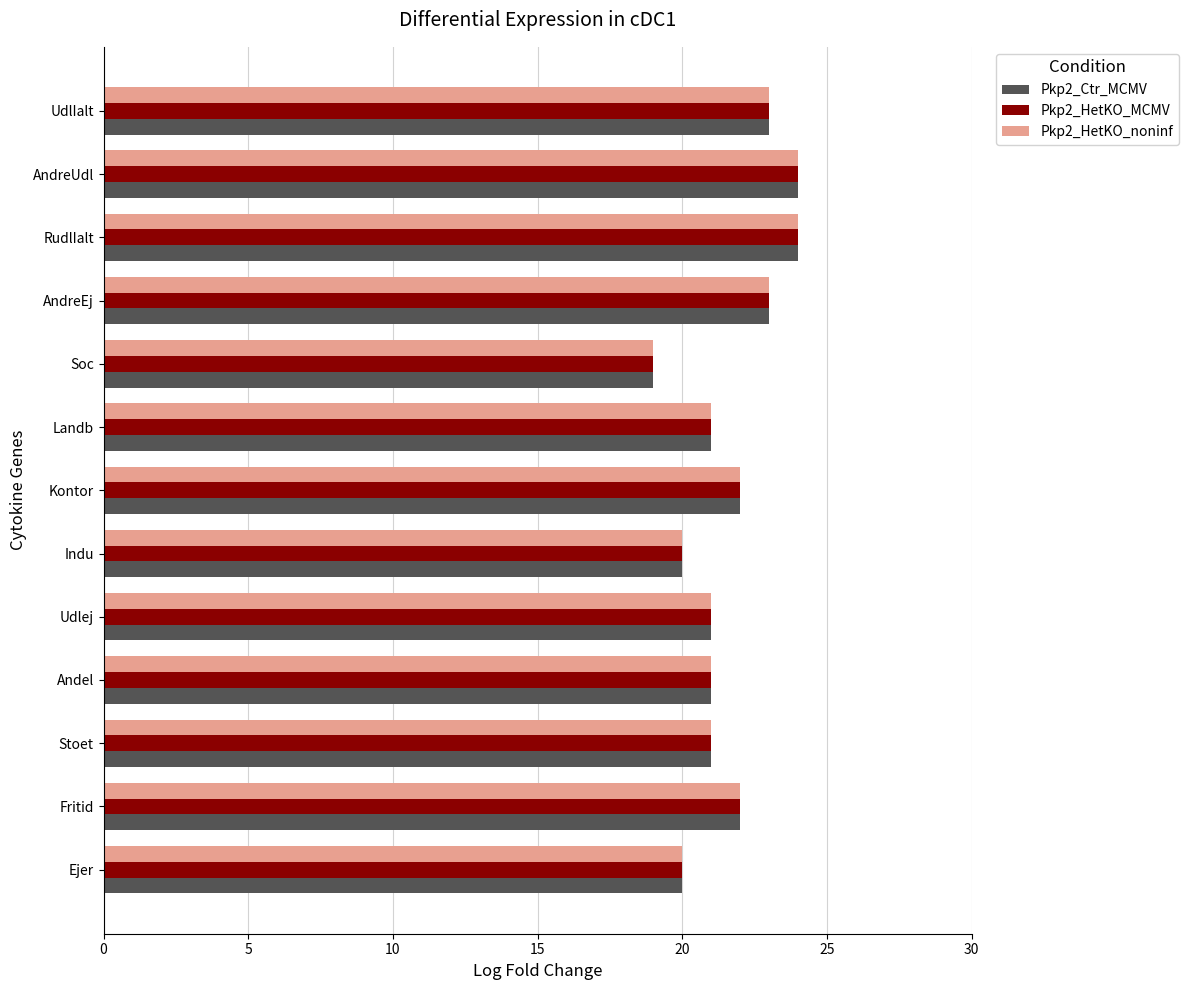

What is the minimum value for Pkp2_HetKO_MCMV?

19